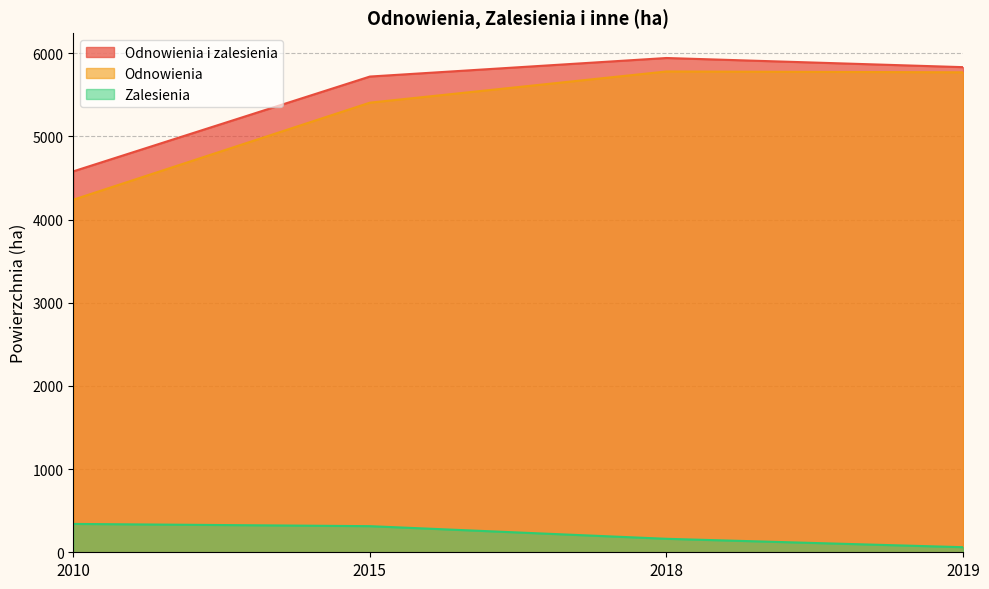

What are all the series names shown in the legend?

Odnowienia i zalesienia, Odnowienia, Zalesienia